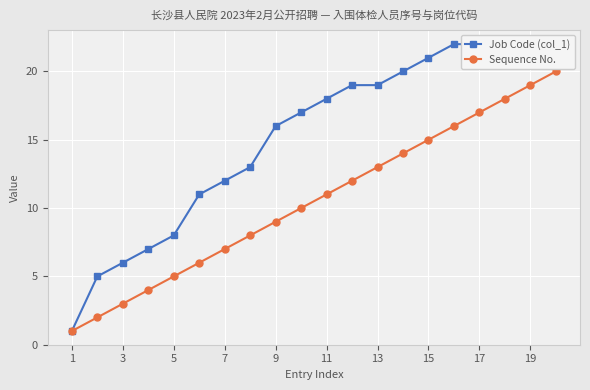

True or false: Job Code (col_1) and Sequence No. intersect in this chart.

False